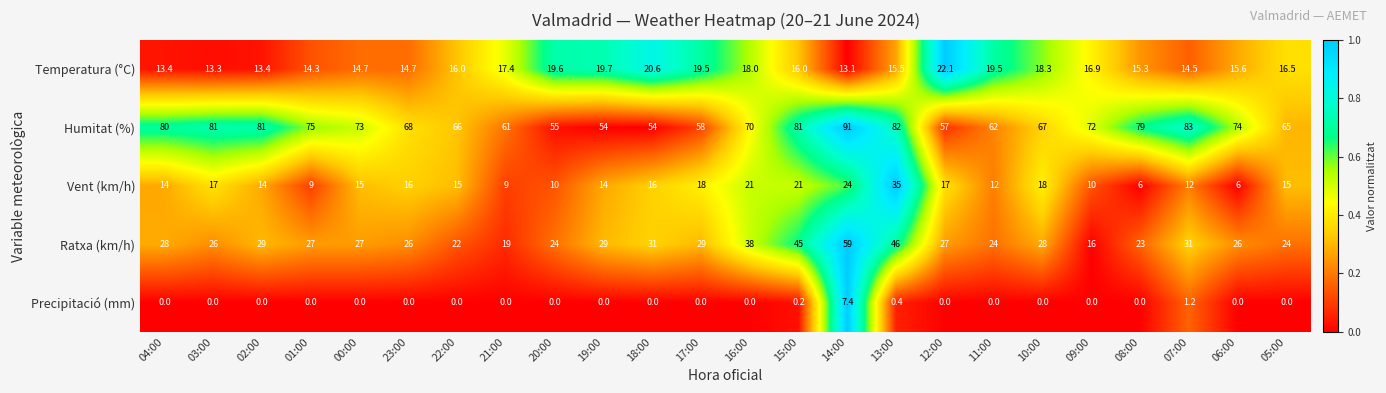

Which series has the widest spread of values?

Ratxa (km/h)